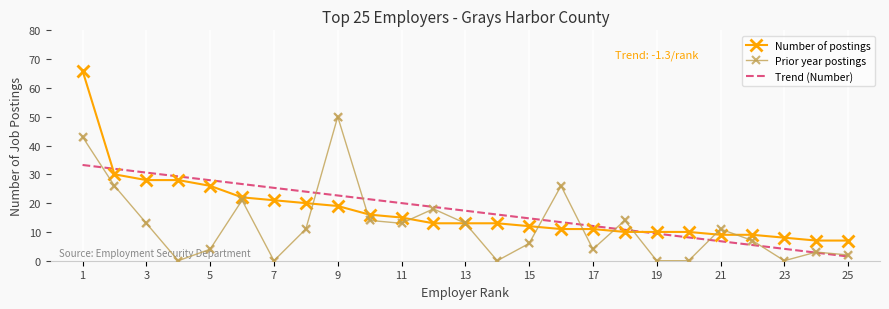

Which series has the largest range (max minus min)?

Number of postings